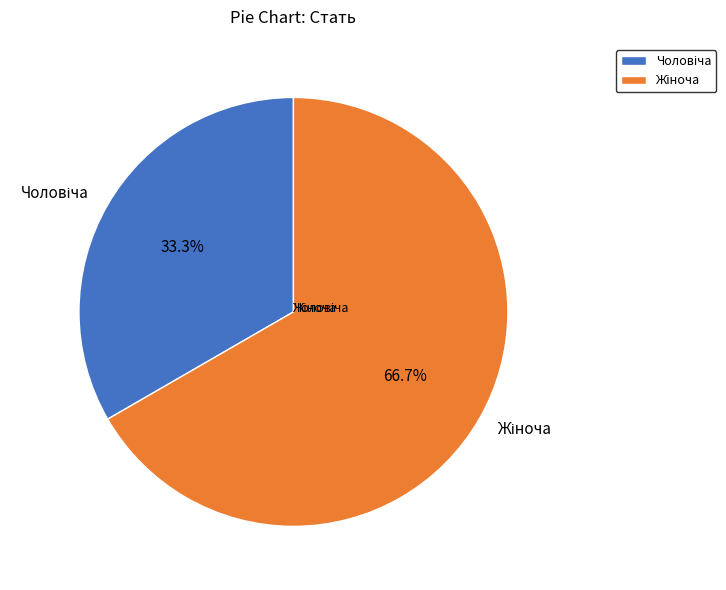

Does any single category account for the majority?

Yes